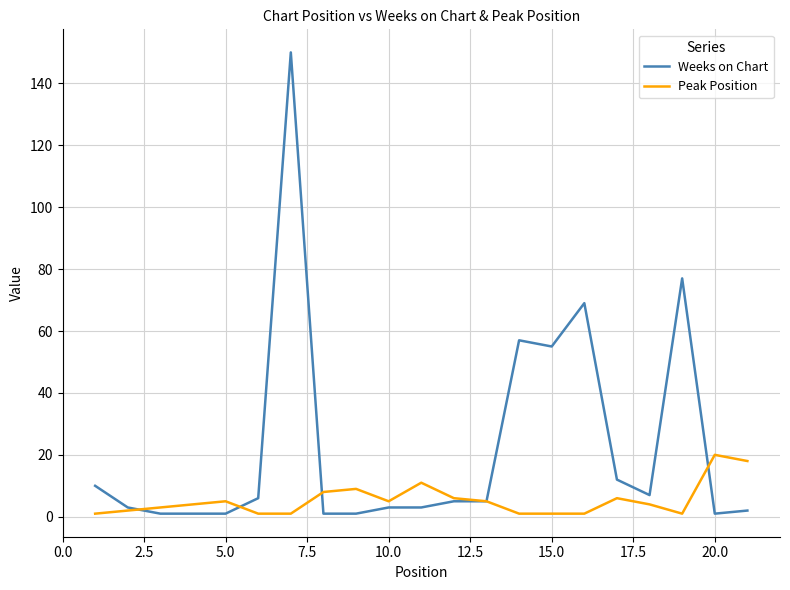

Which series ends up on top after the final intersection of Weeks on Chart and Peak Position?

Peak Position